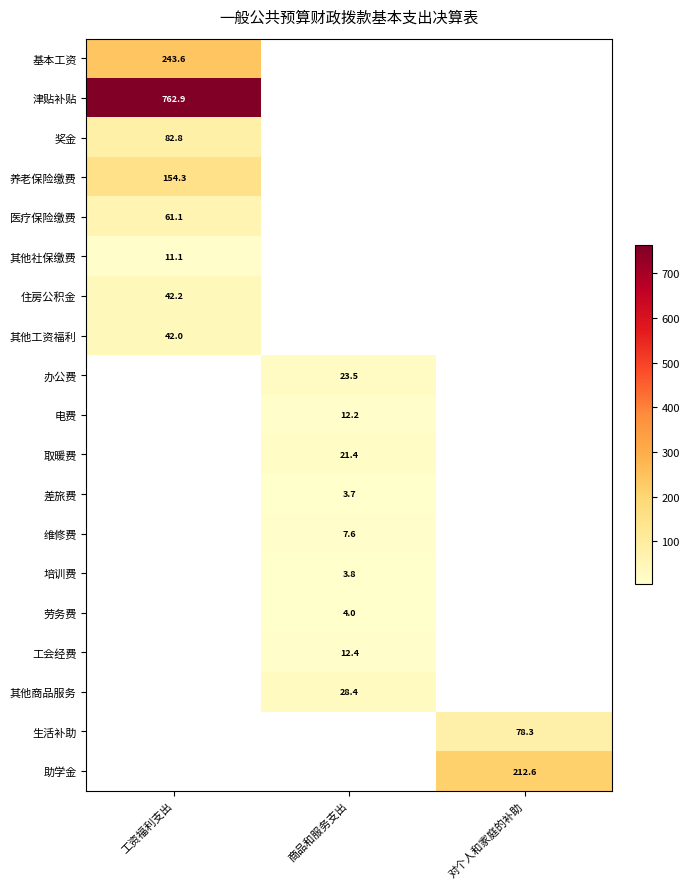

Is the value of 医疗保险缴费 at 对个人和家庭的补助 greater than the value of 差旅费 at 对个人和家庭的补助?

No